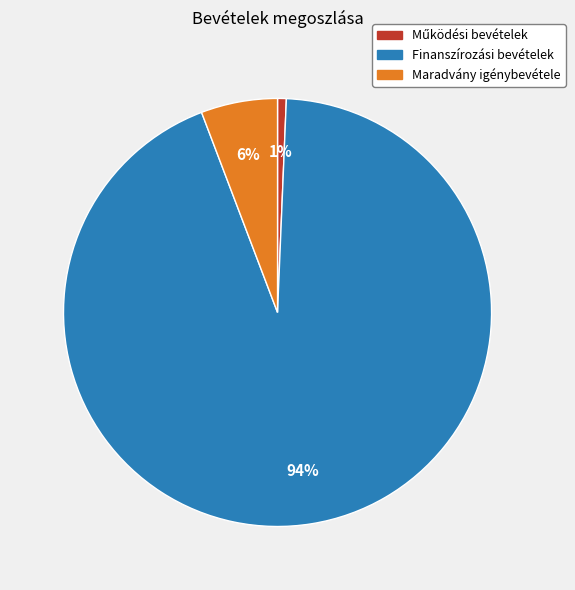

Which category has the biggest portion of the pie?

Finanszírozási bevételek